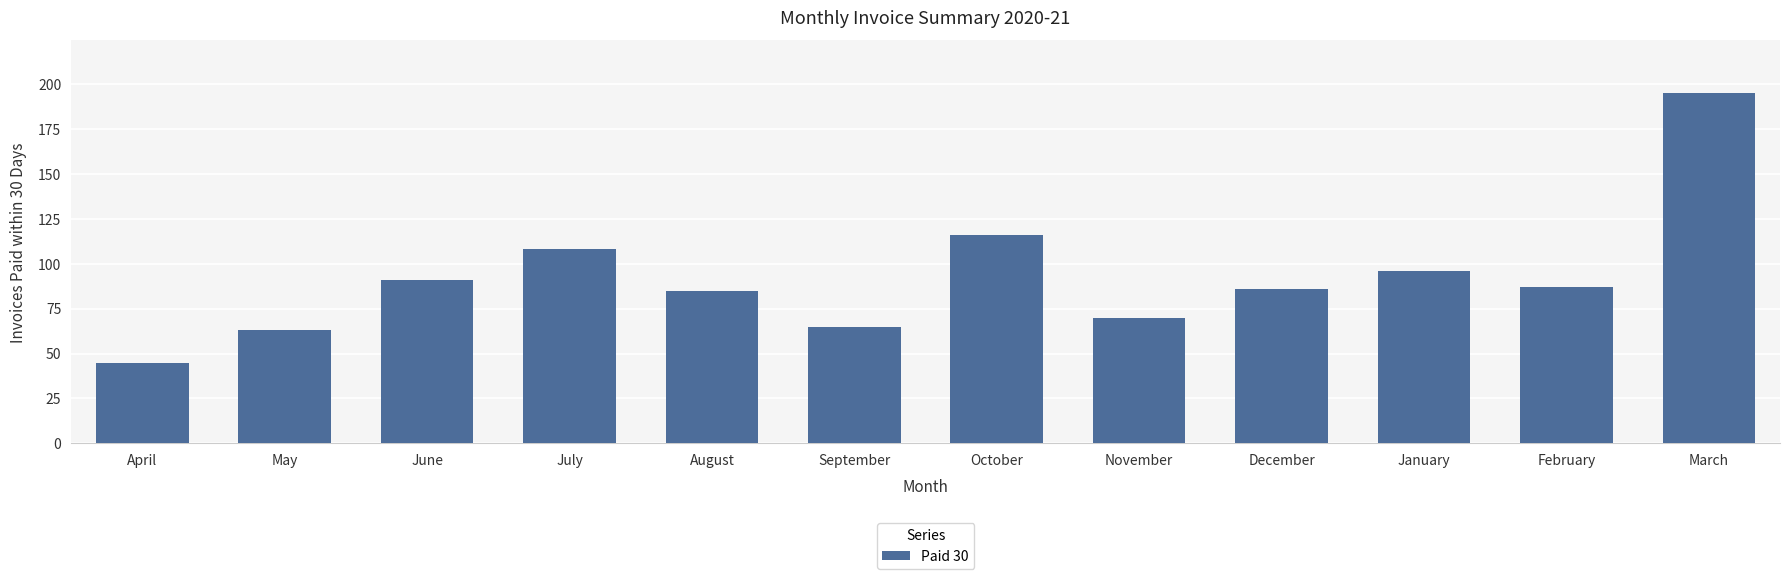

Where is the data nearest to the value 120?

October